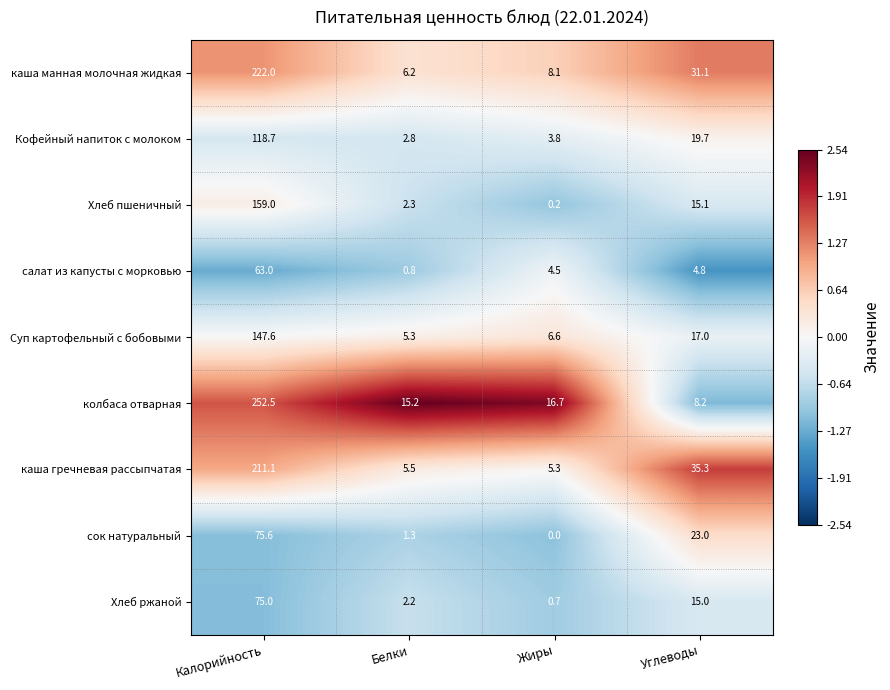

Which series has the widest spread of values?

колбаса отварная